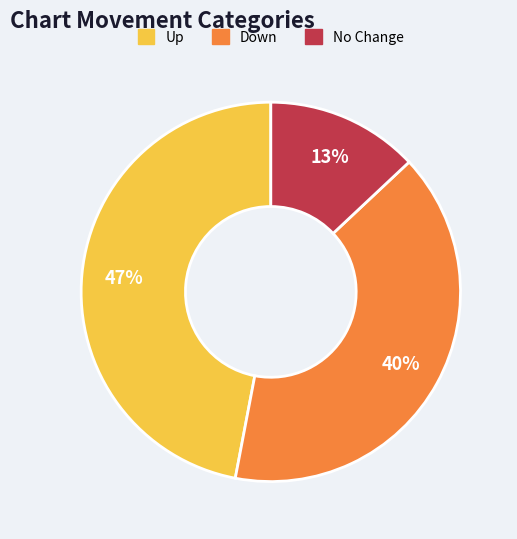

What is the largest slice in the pie chart?

Up